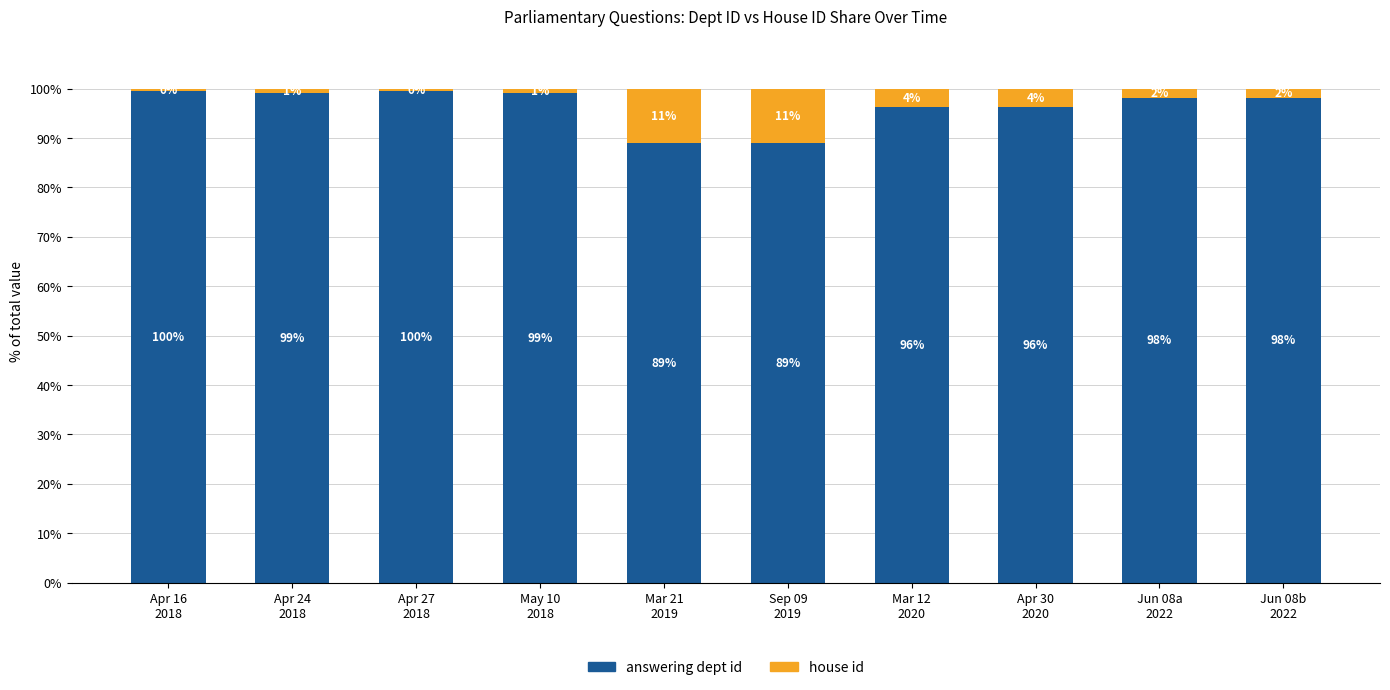

What is the minimum value for answering dept id?

88.9